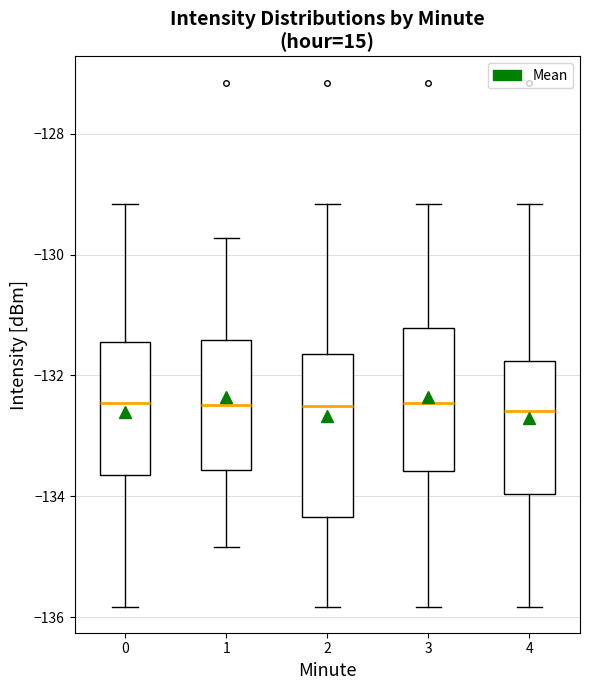

Reading left to right, transcribe this box plot: for each box, give where its median line is, the range the box spans, and where its two whiskers end, as read against the y-axis. The values are not printed on the chart, so give them approximately, as read against the axis.

0: median -132.4, box -133.6 to -131.4, whiskers -135.8 to -129.2
1: median -132.4, box -133.6 to -131.4, whiskers -134.8 to -129.8
2: median -132.6, box -134.4 to -131.6, whiskers -135.8 to -129.2
3: median -132.4, box -133.6 to -131.2, whiskers -135.8 to -129.2
4: median -132.6, box -134.0 to -131.8, whiskers -135.8 to -129.2